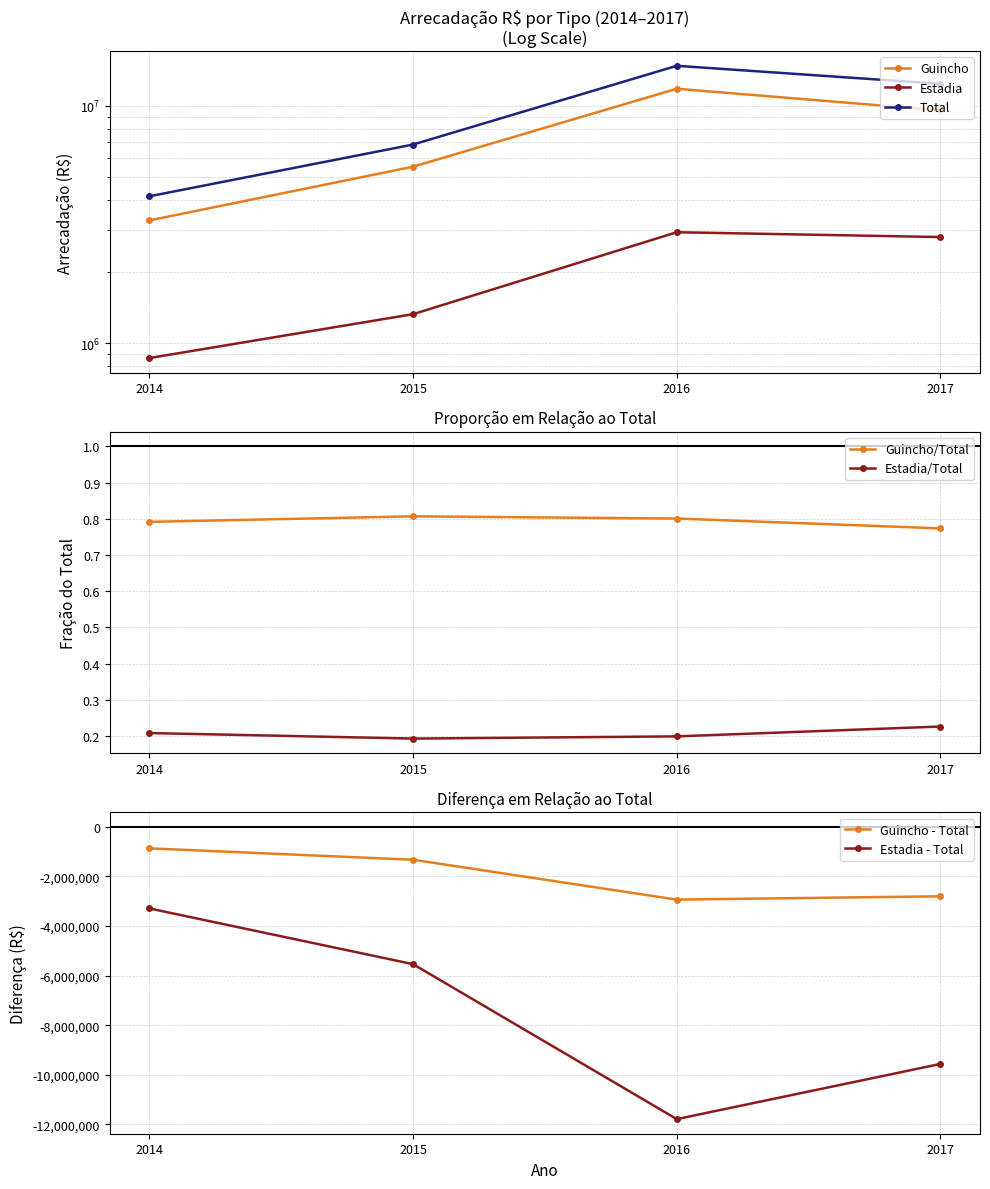

True or false: Estadia and Total cross at least once.

False